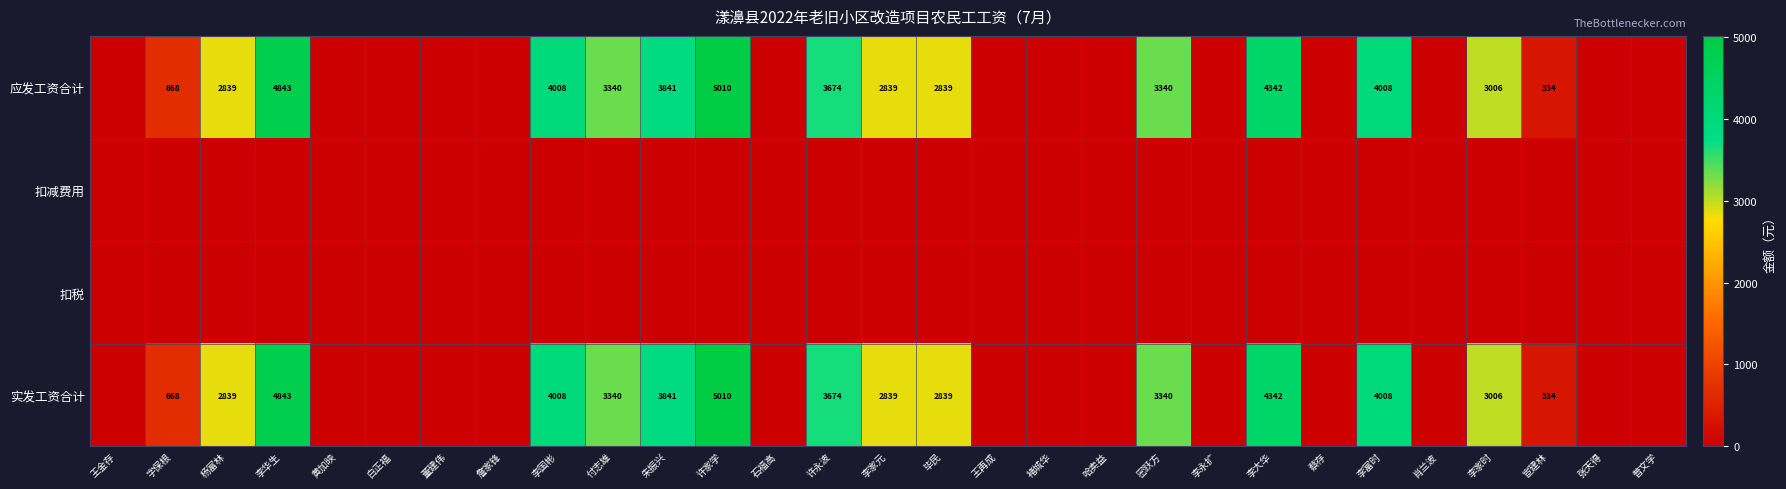

Is it true that 实发工资合计 equals 3674 at 许永波?

True